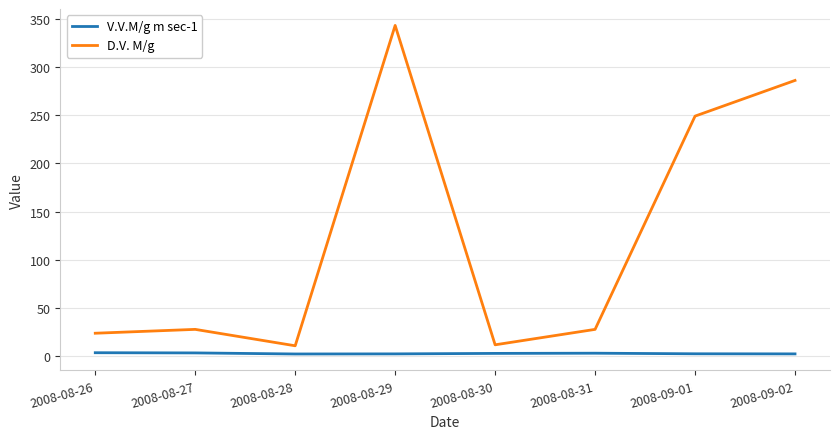

Read the D.V. M/g value at 2008-09-02.

286.0